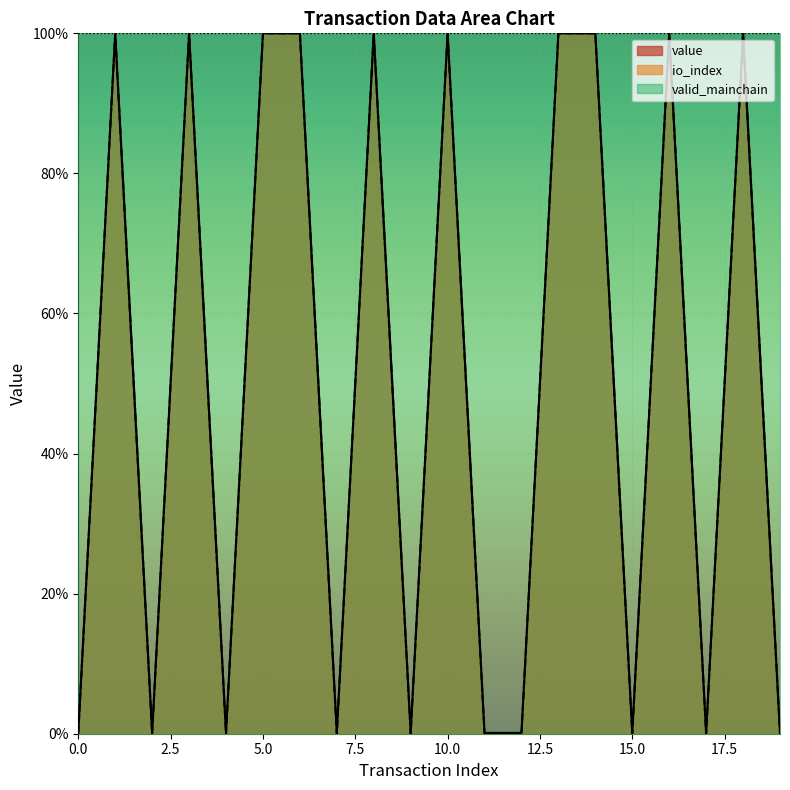

What is the sum of all value values?

10.0